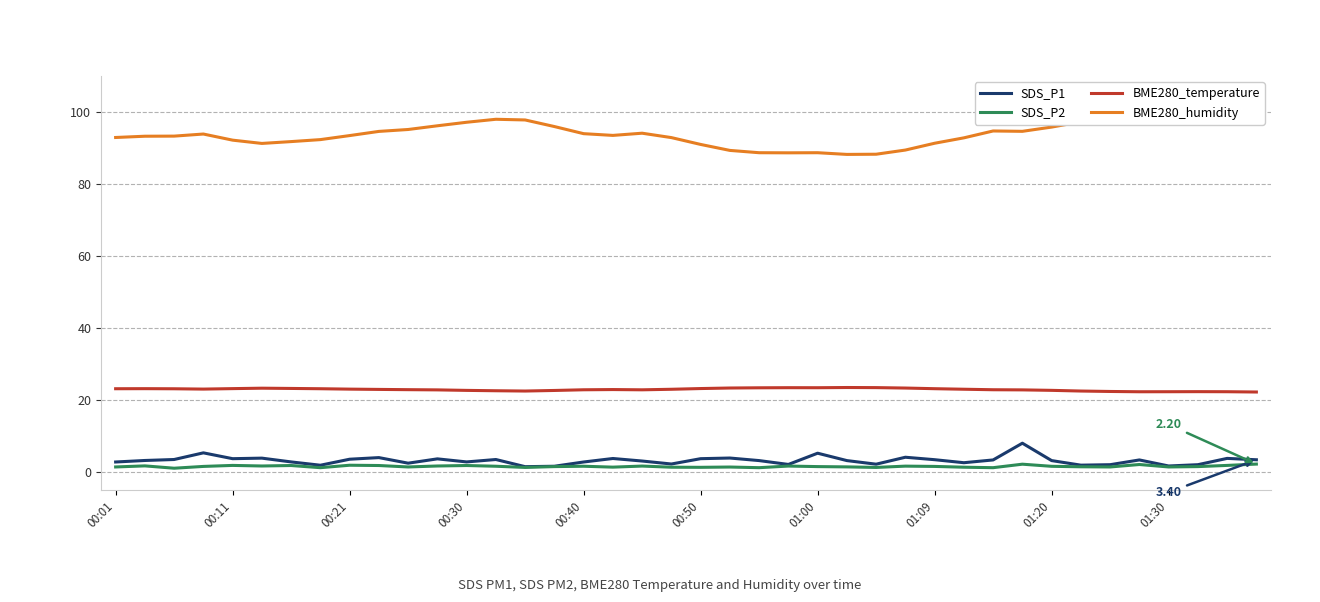

True or false: BME280_temperature and SDS_P1 cross at least once.

False